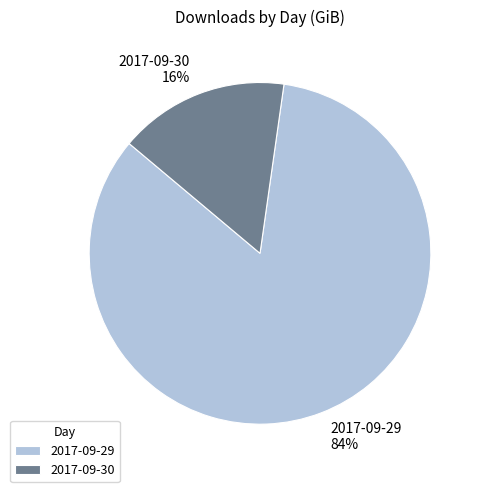

To the nearest percent, what is the combined percentage of 2017-09-30 and 2017-09-29?

100%